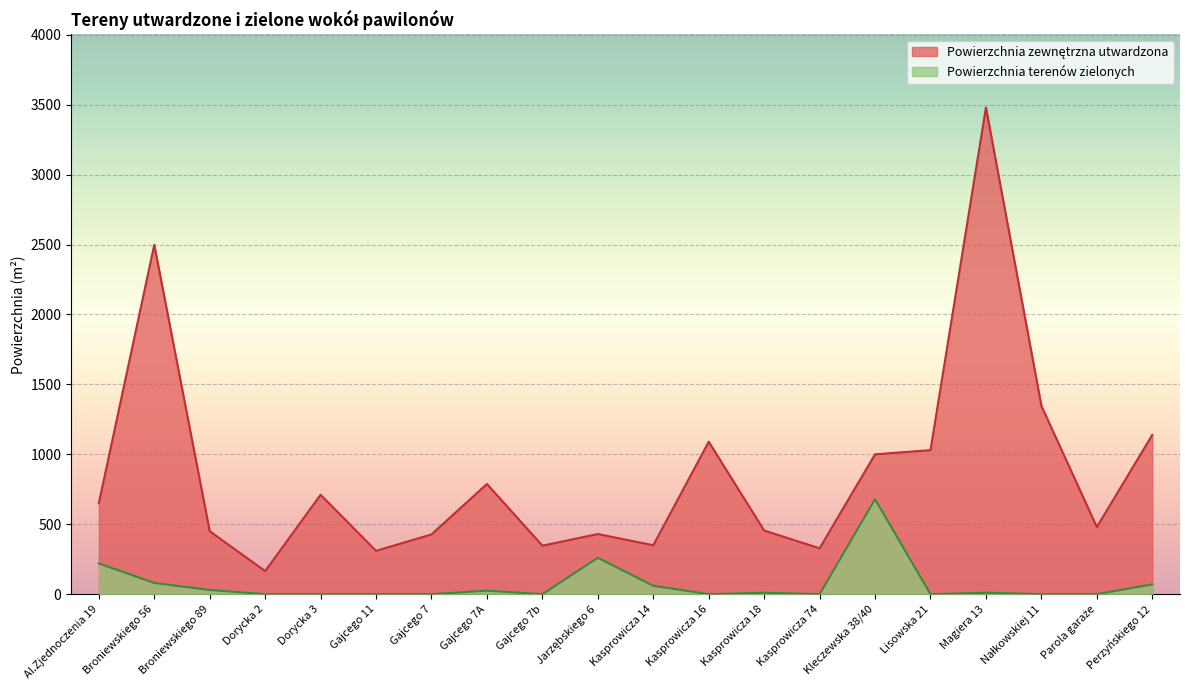

What is the sum of all Powierzchnia terenów zielonych values?

1444.0